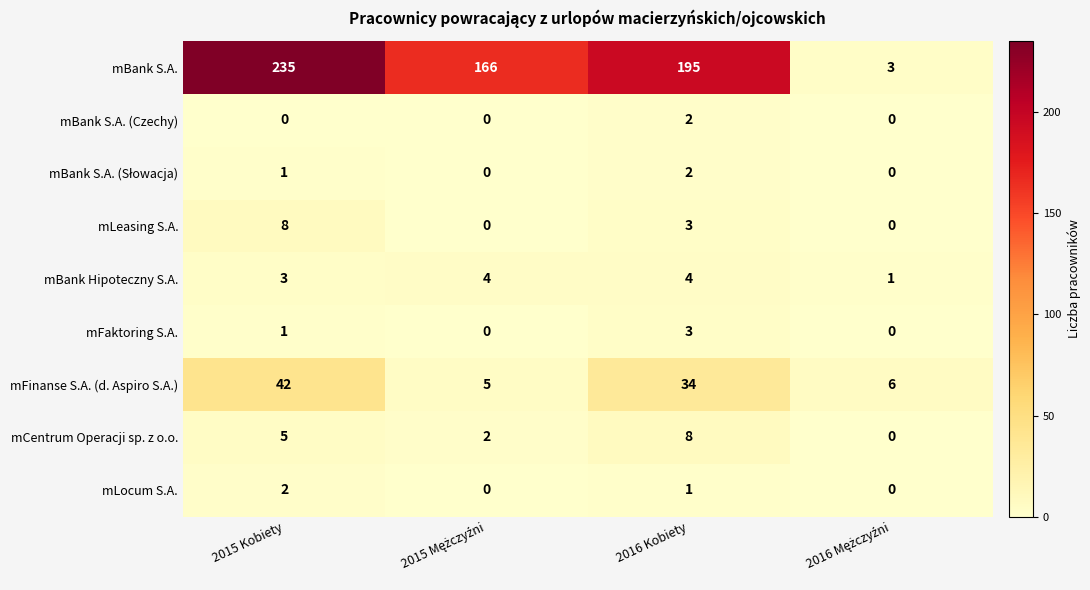

True or false: mCentrum Operacji sp. z o.o. has a value of 13 at 2016 Kobiety.

False